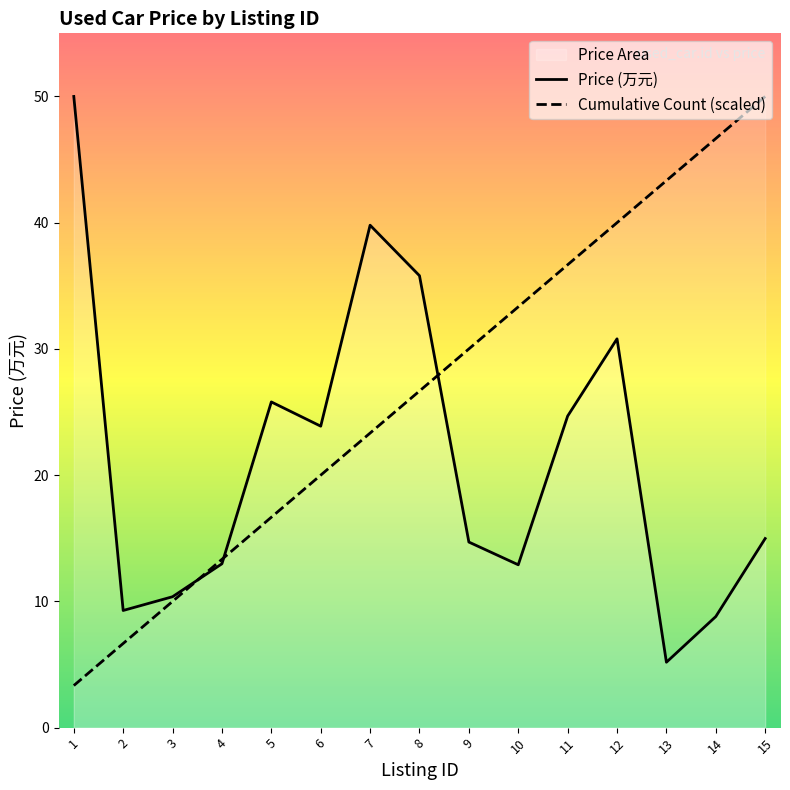

At which category does the chart reach its peak across all series?

1